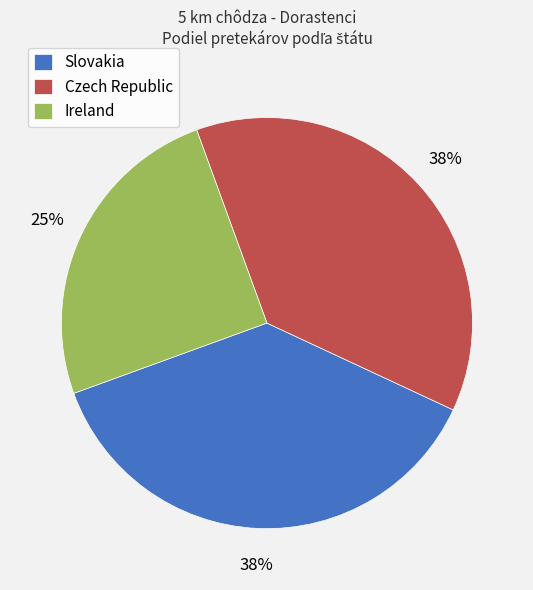

What is the smallest slice in the pie chart?

Ireland